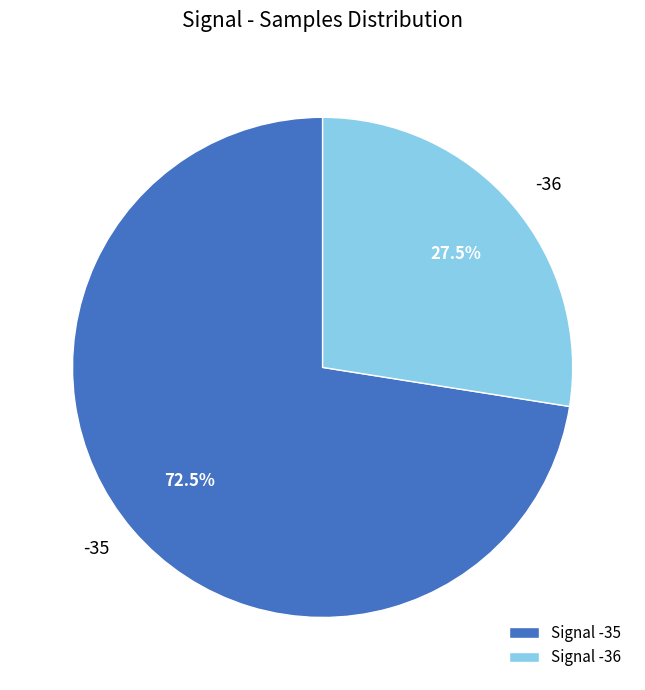

Combined, what portion of the pie is -35 and -36?

100.0%